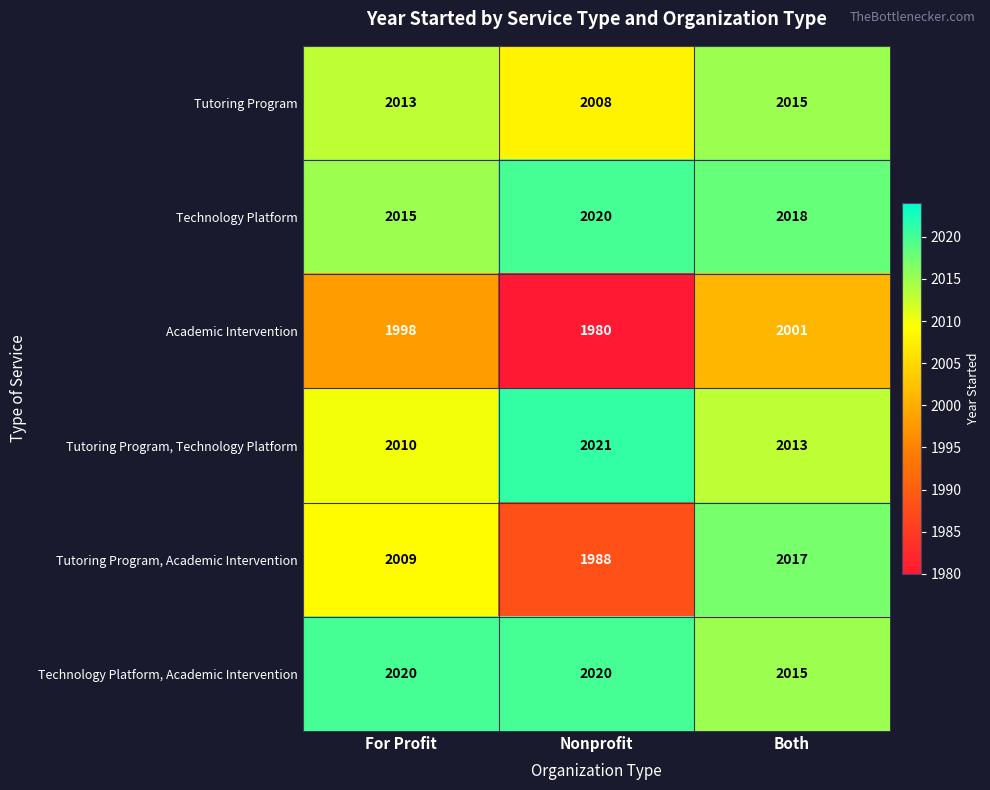

How many series are shown in this chart?

6